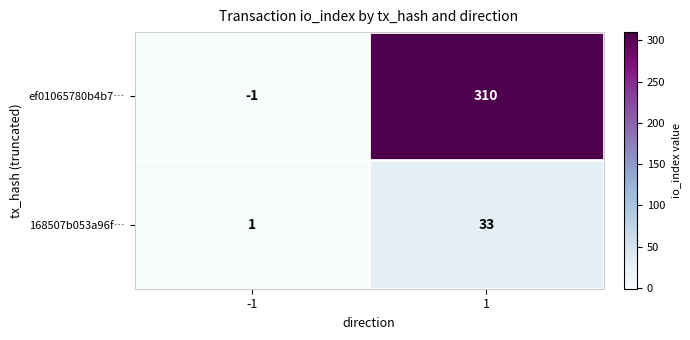

Reading left to right, list all the values displayed in this chart.

ef01065780b4b7…: -1=-1	1=310
168507b053a96f…: -1=1	1=33